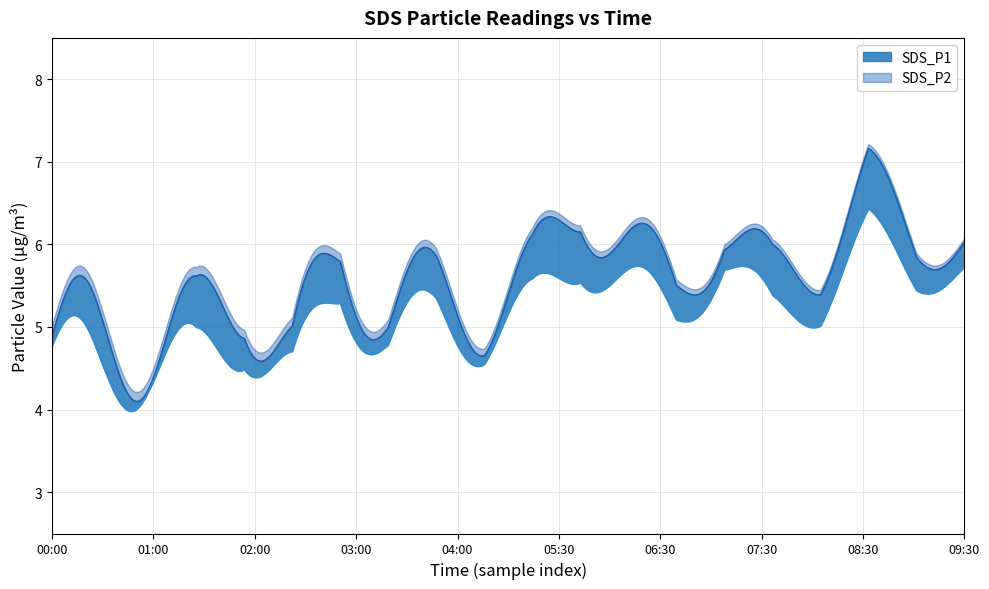

What is the total value across all series at 05:30?

12.4